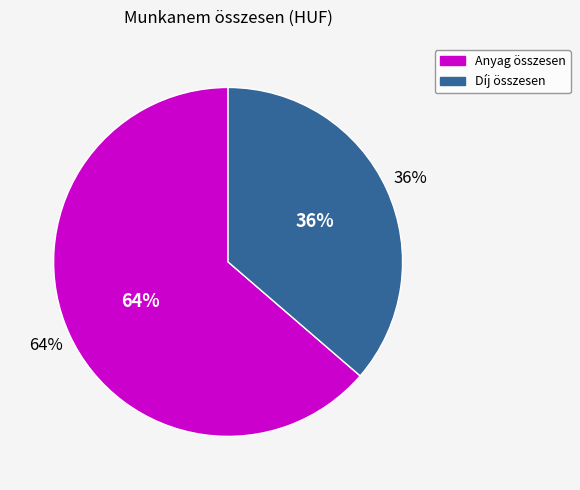

What is the majority slice?

Anyag összesen